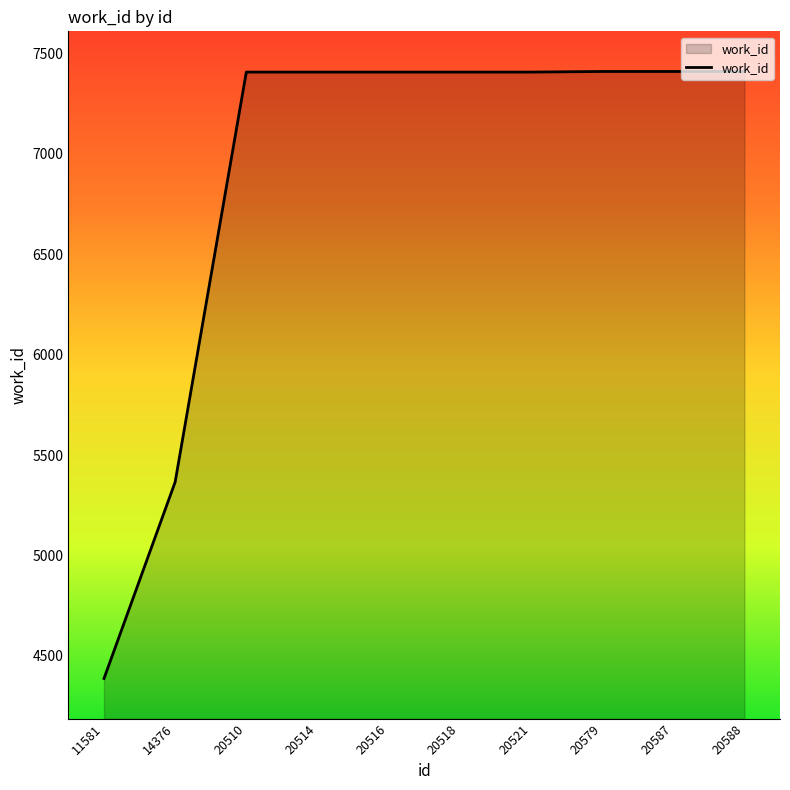

What is the maximum value shown in the chart?

7411